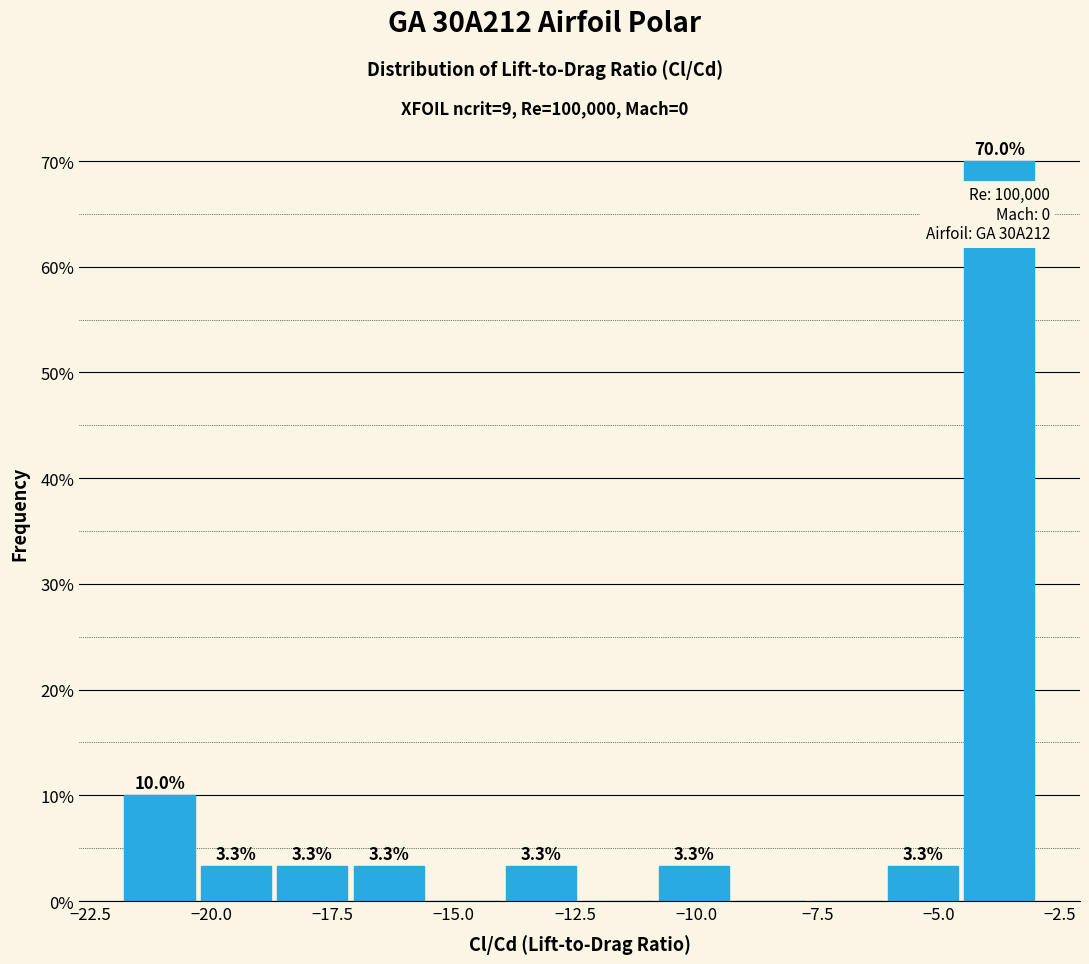

Around what value on the x-axis is the tallest bar? Give the approximate position of its centre, as read against the axis.

-3.5